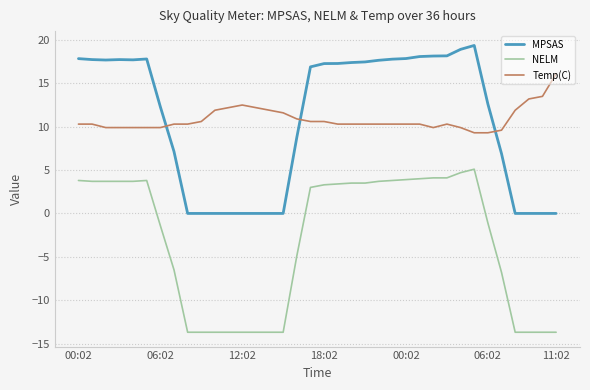

What is the maximum value for NELM?

5.1